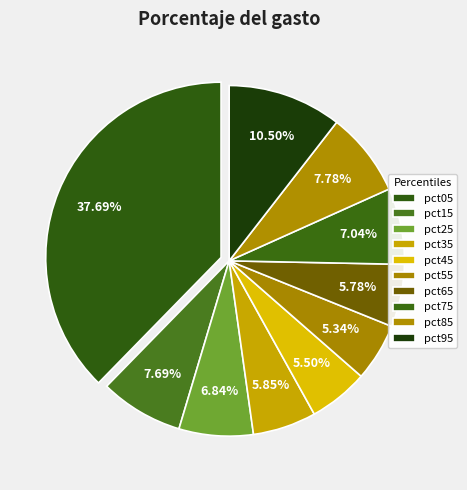

How many slices are in this pie chart?

10